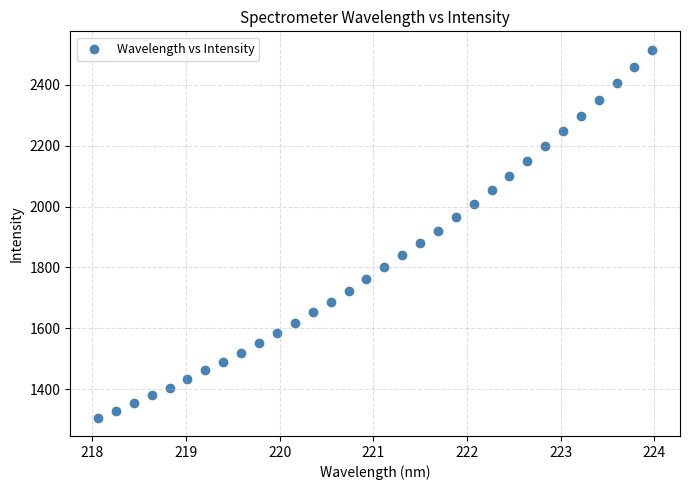

What is the range of X values (max minus min)?

5.9